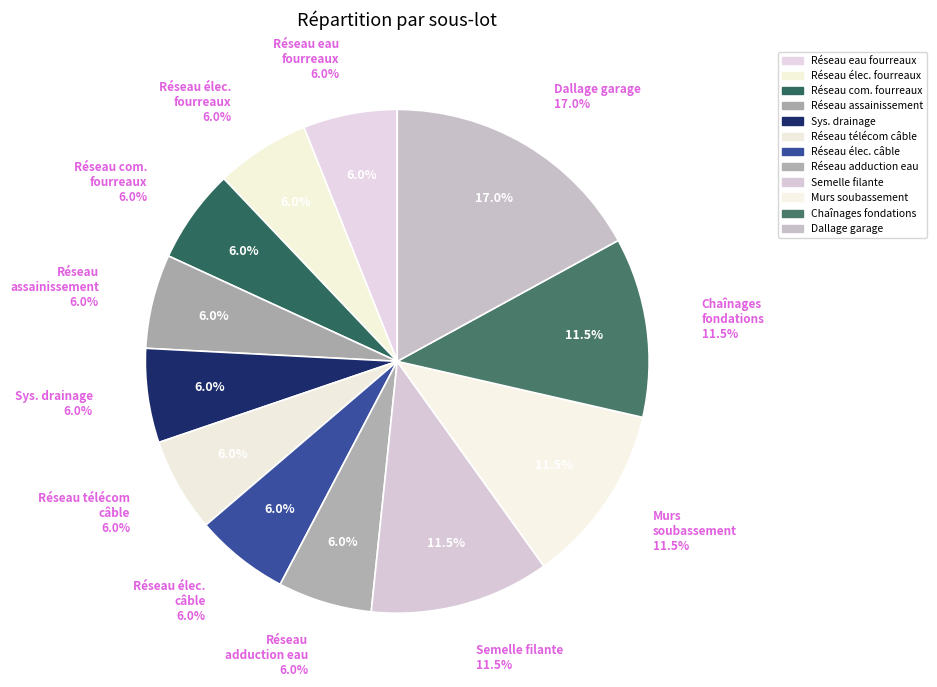

Do Réseau d'adduction d'eau and Chaînages fondations together represent more than half of the pie?

No